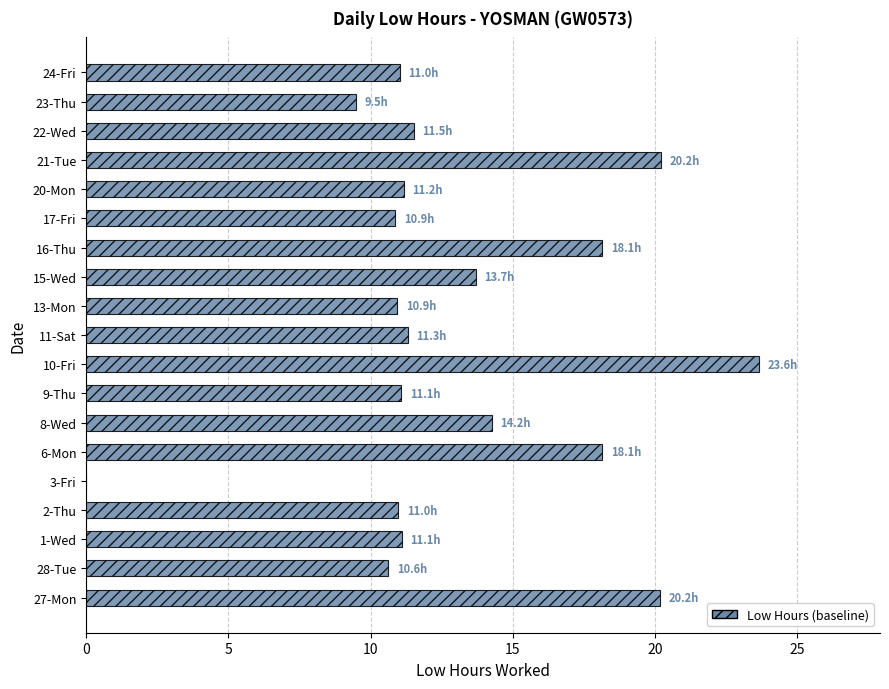

The chart shows a value of 13.7 at 15-Wed. True or false?

True